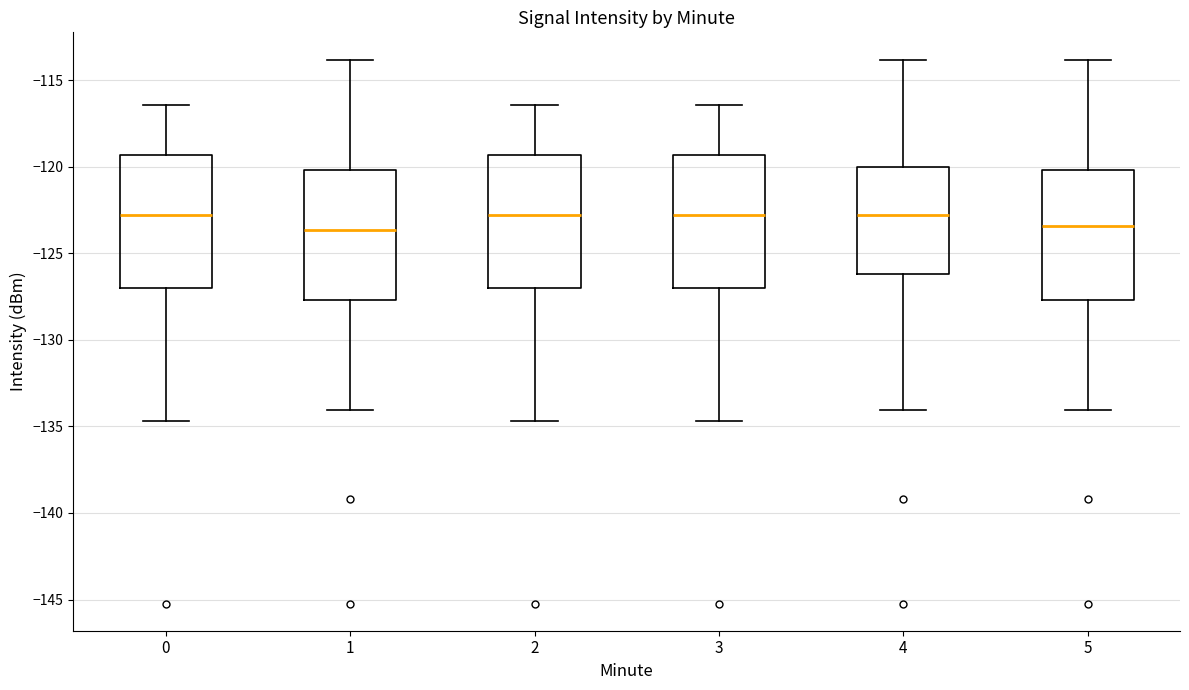

Reading left to right, transcribe this box plot: for each box, give where its median line is, the range the box spans, and where its two whiskers end, as read against the y-axis. The values are not printed on the chart, so give them approximately, as read against the axis.

0: median -123.0, box -127.0 to -119.5, whiskers -134.5 to -116.5
1: median -123.5, box -127.5 to -120.0, whiskers -134.0 to -114.0
2: median -123.0, box -127.0 to -119.5, whiskers -134.5 to -116.5
3: median -123.0, box -127.0 to -119.5, whiskers -134.5 to -116.5
4: median -123.0, box -126.0 to -120.0, whiskers -134.0 to -114.0
5: median -123.5, box -127.5 to -120.0, whiskers -134.0 to -114.0